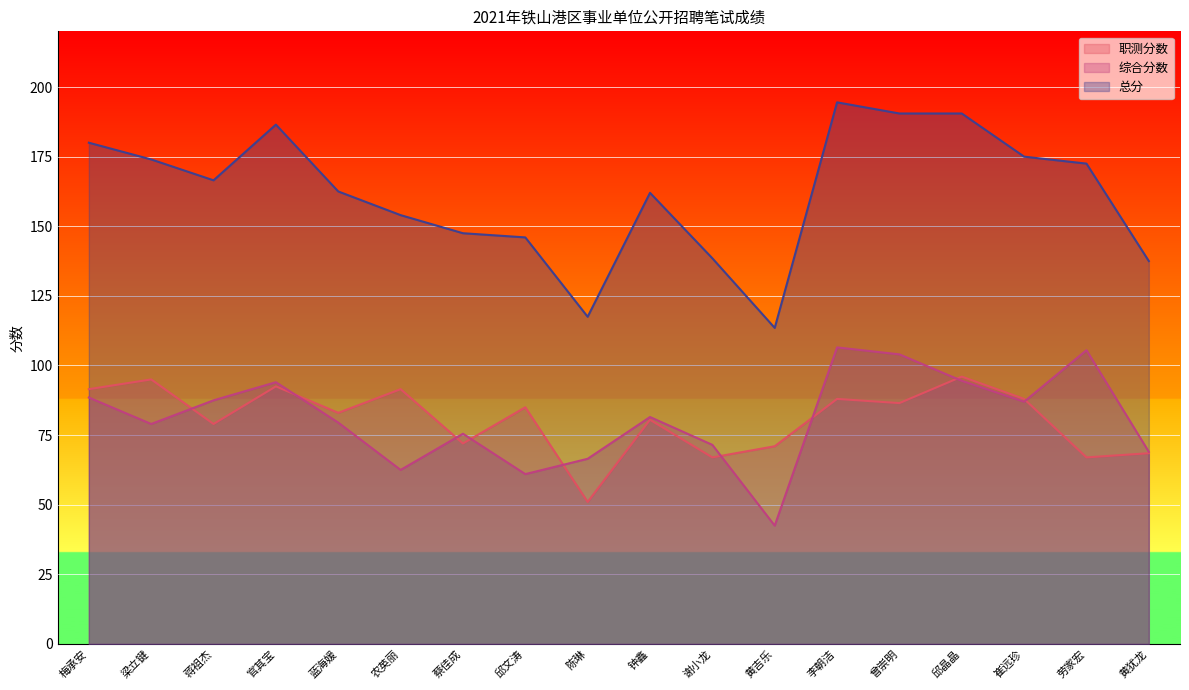

At which category is the sum across all series the highest?

李朝洁